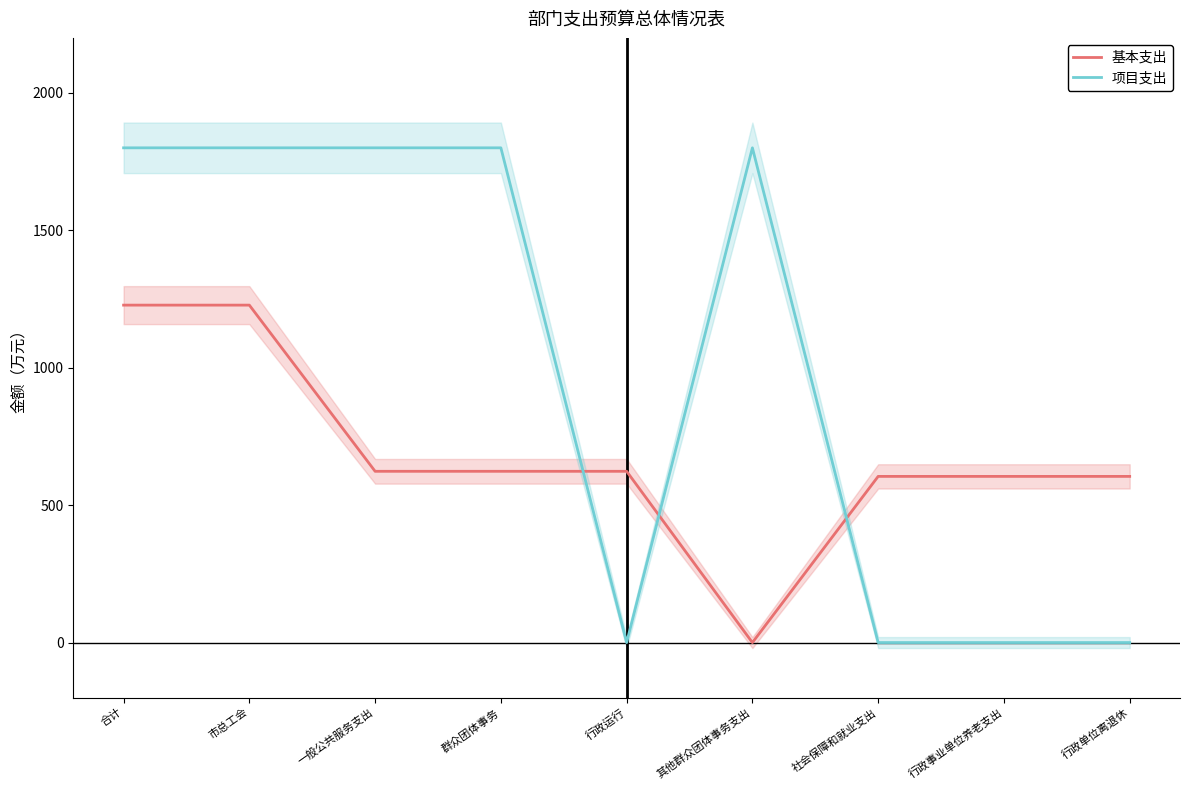

Is it true that 项目支出 equals 0.0 at 行政单位离退休?

True